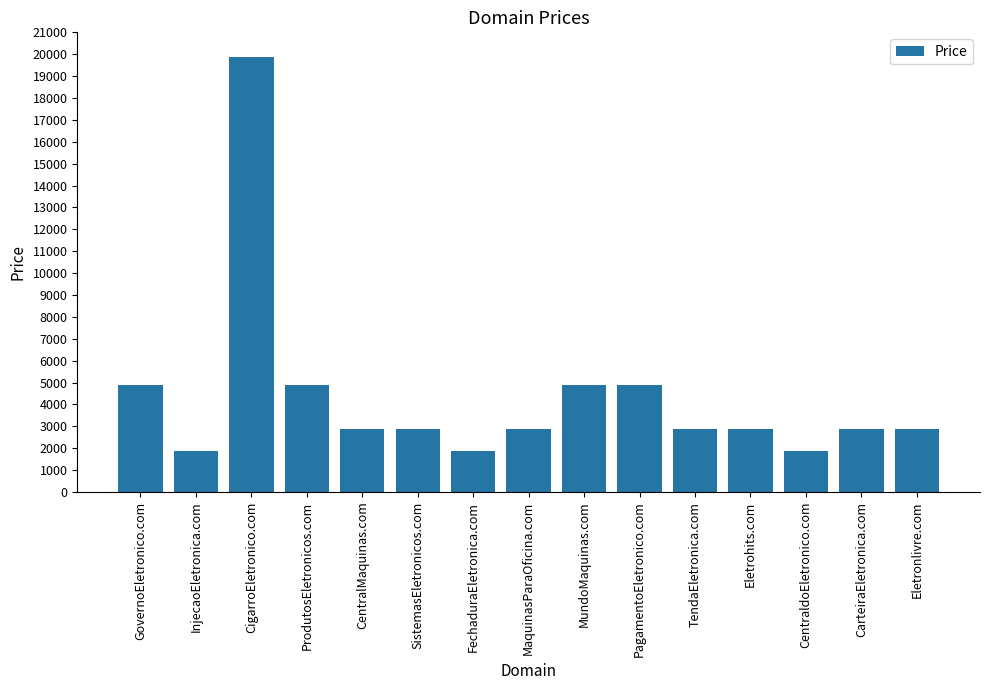

What is the ratio of the value at MundoMaquinas.com to the value at GovernoEletronico.com?

1.0